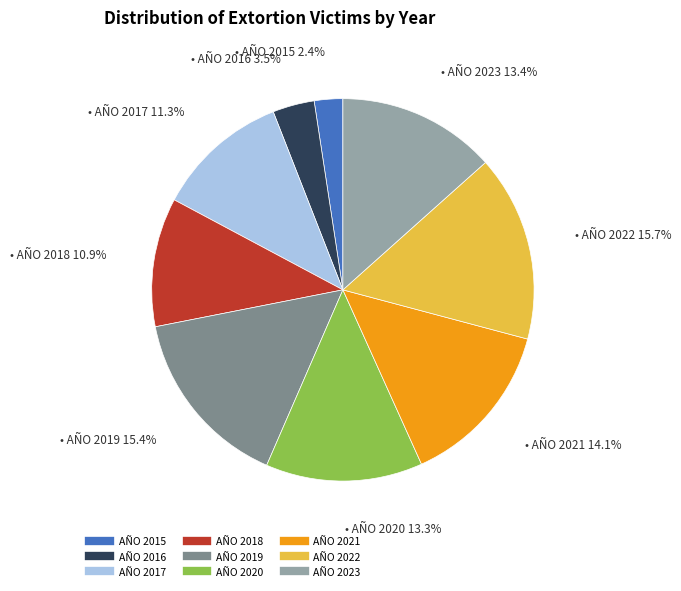

Which has a higher value, AÑO 2020 or AÑO 2022?

AÑO 2022